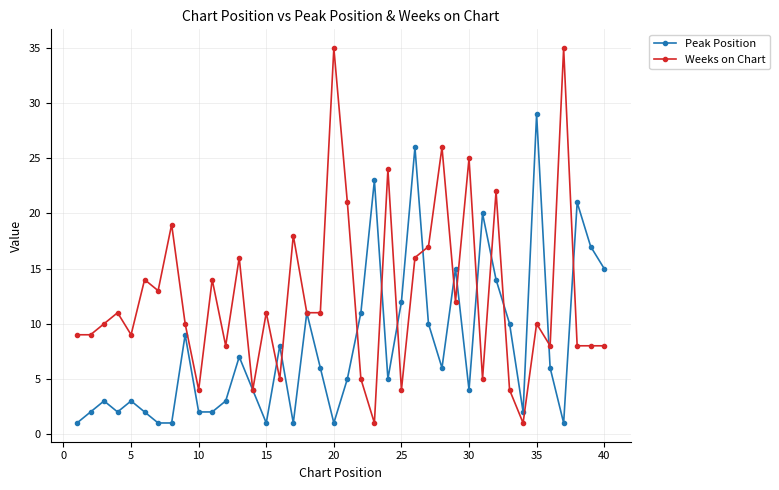

True or false: Peak Position has more than 0 interior local peaks.

True